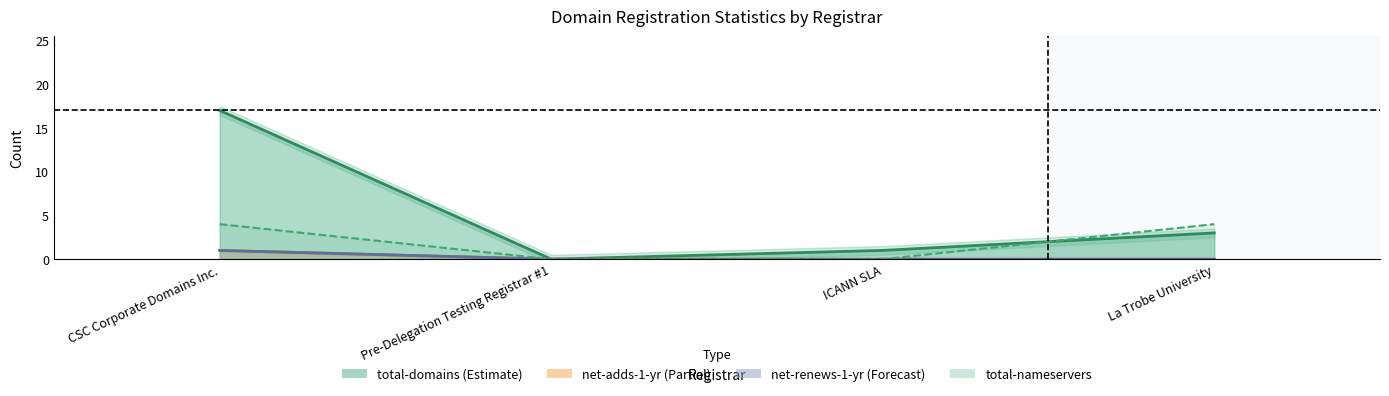

Which series has the largest range (max minus min)?

total-domains